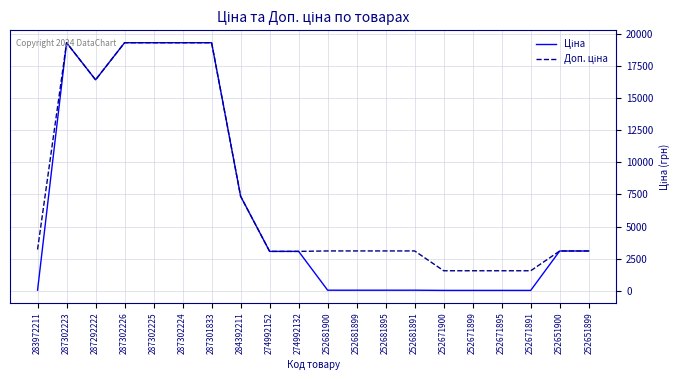

What is the total value across all series at 287292222?

32896.4